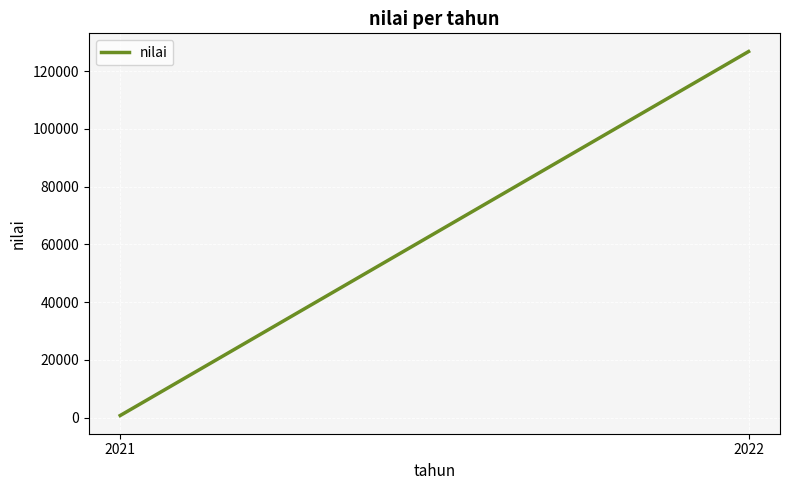

What is the sum of all values?

127514